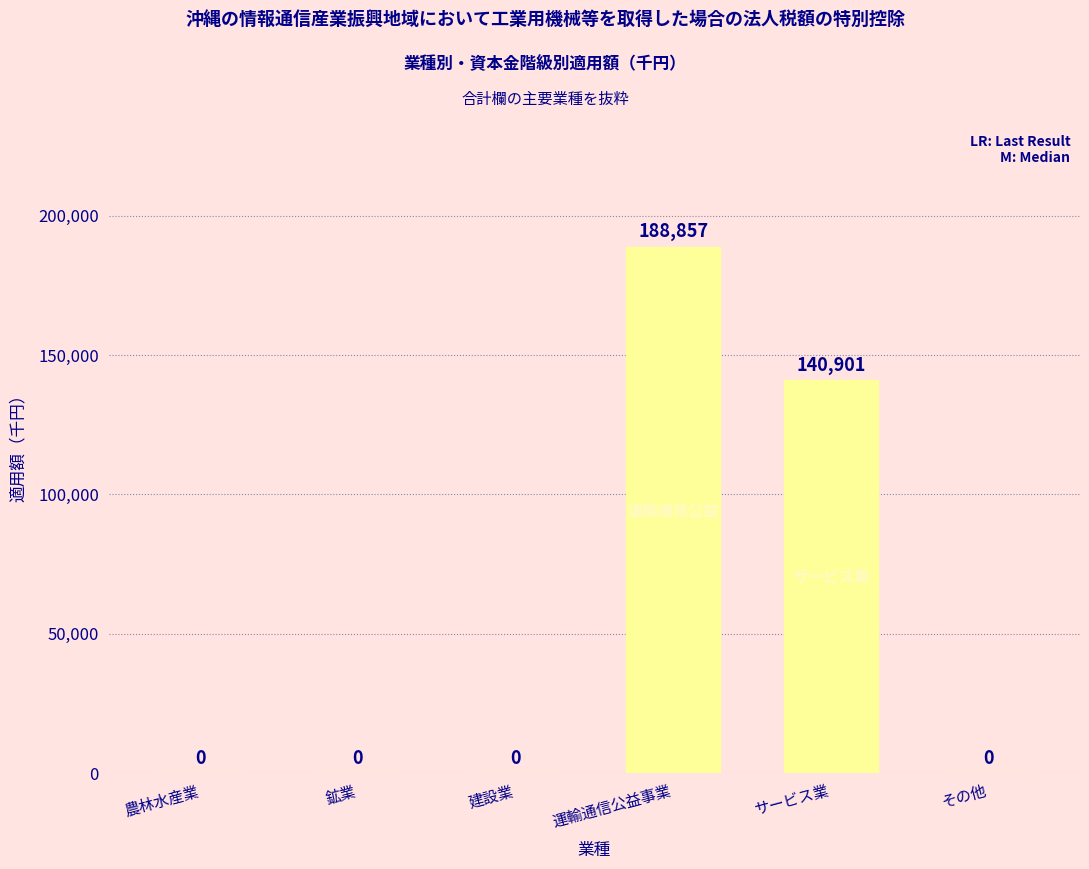

Which has a higher value, 農林水産業 or サービス業?

サービス業